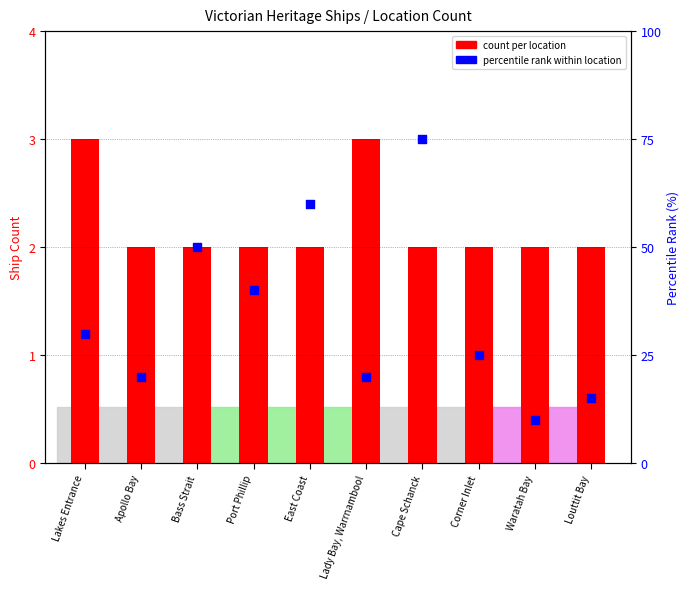

Which series has the largest total across all categories?

percentile rank within location